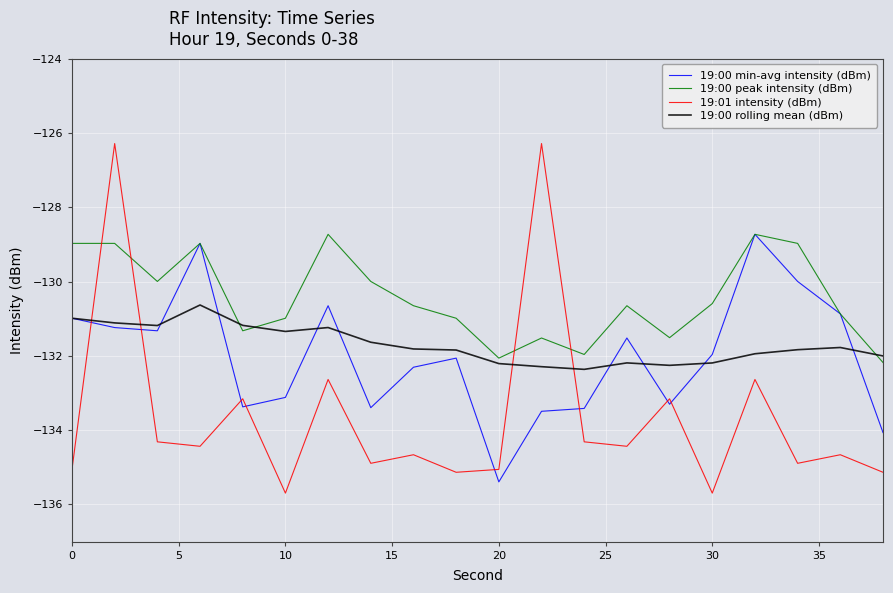

Which series has the largest total across all categories?

19:00 peak intensity (dBm)